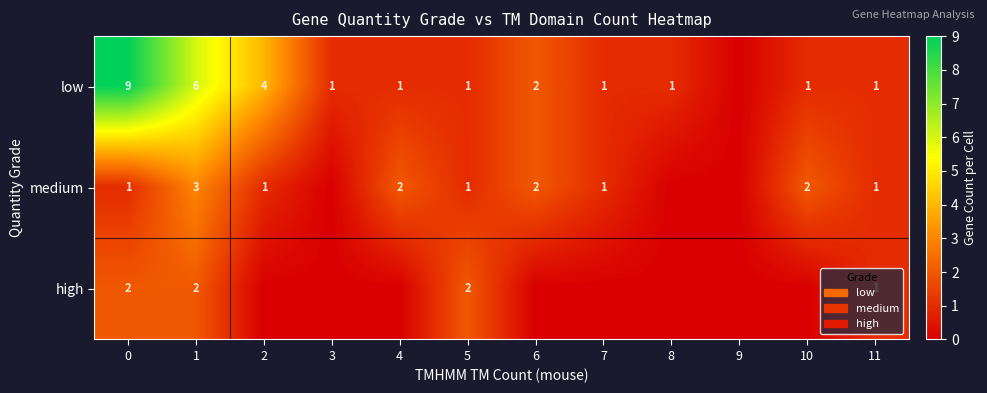

The value of medium at 0 is 1. True or false?

True